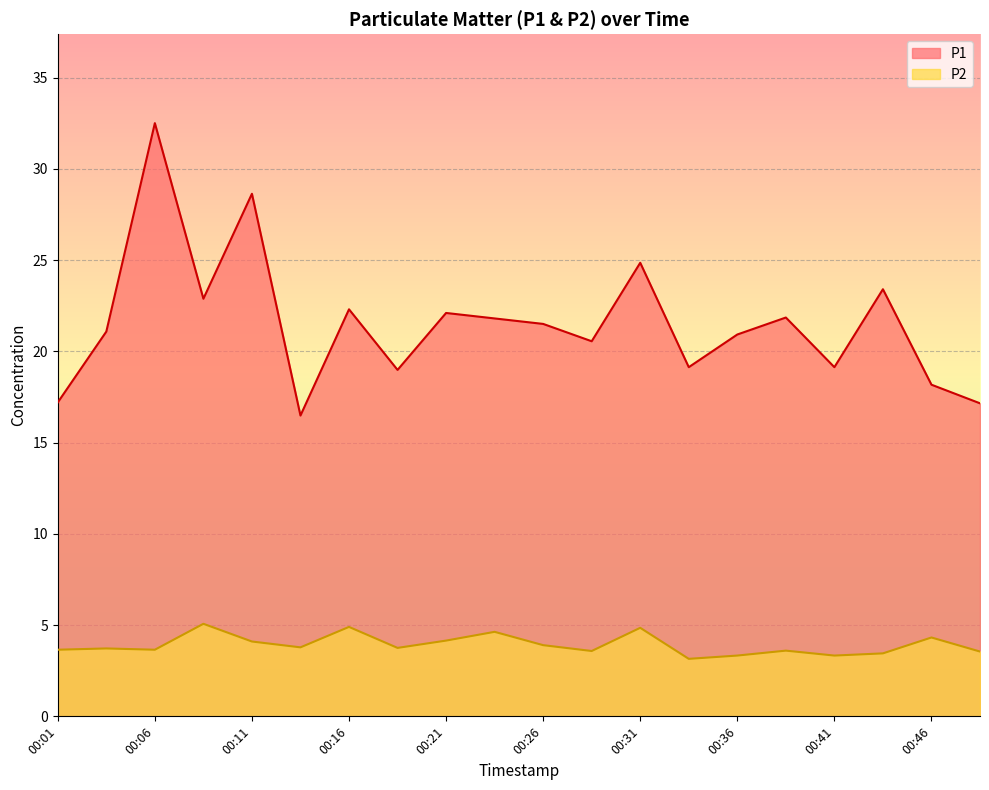

Which series has the largest range (max minus min)?

P1